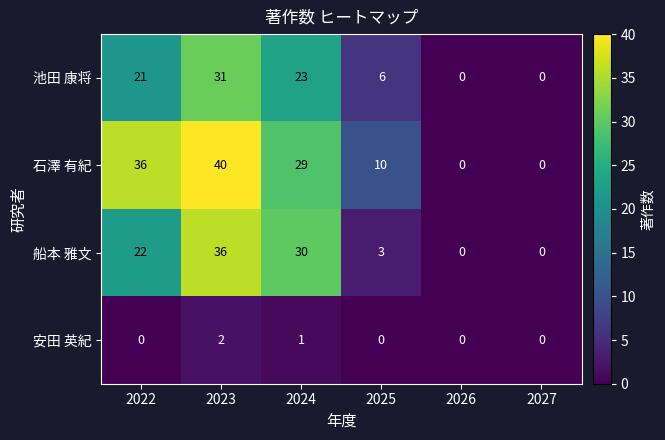

Count the number of categories in the chart.

6